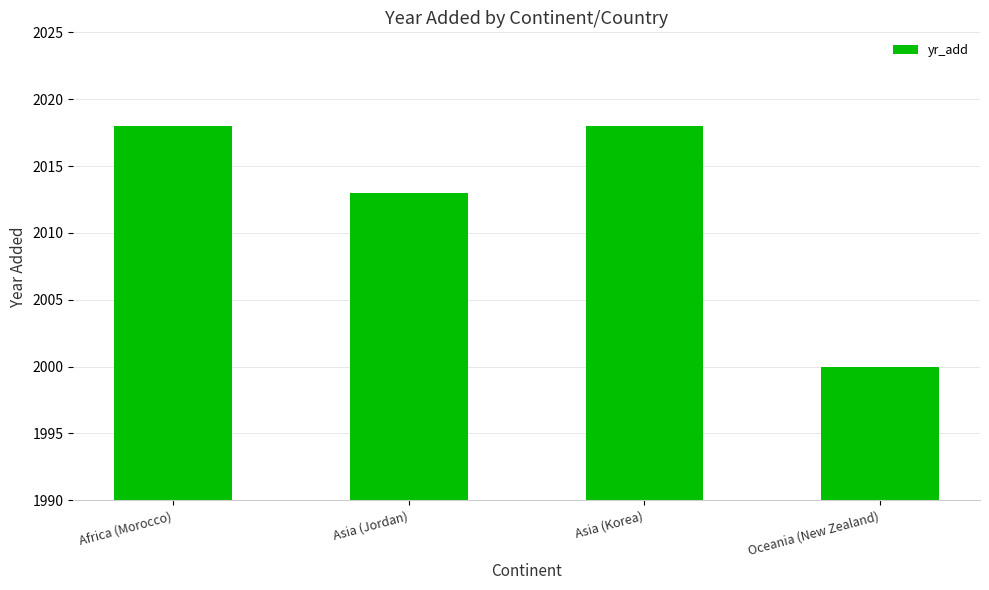

How many bars are there in total?

4